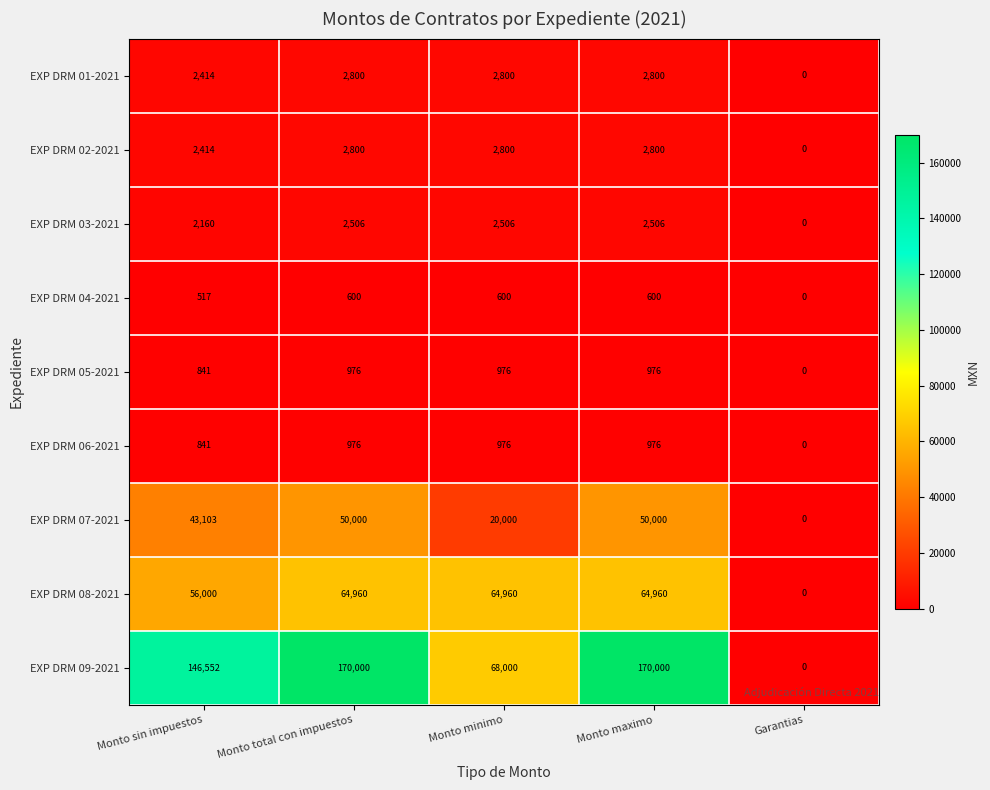

What is the maximum value for EXP DRM 08-2021?

64960